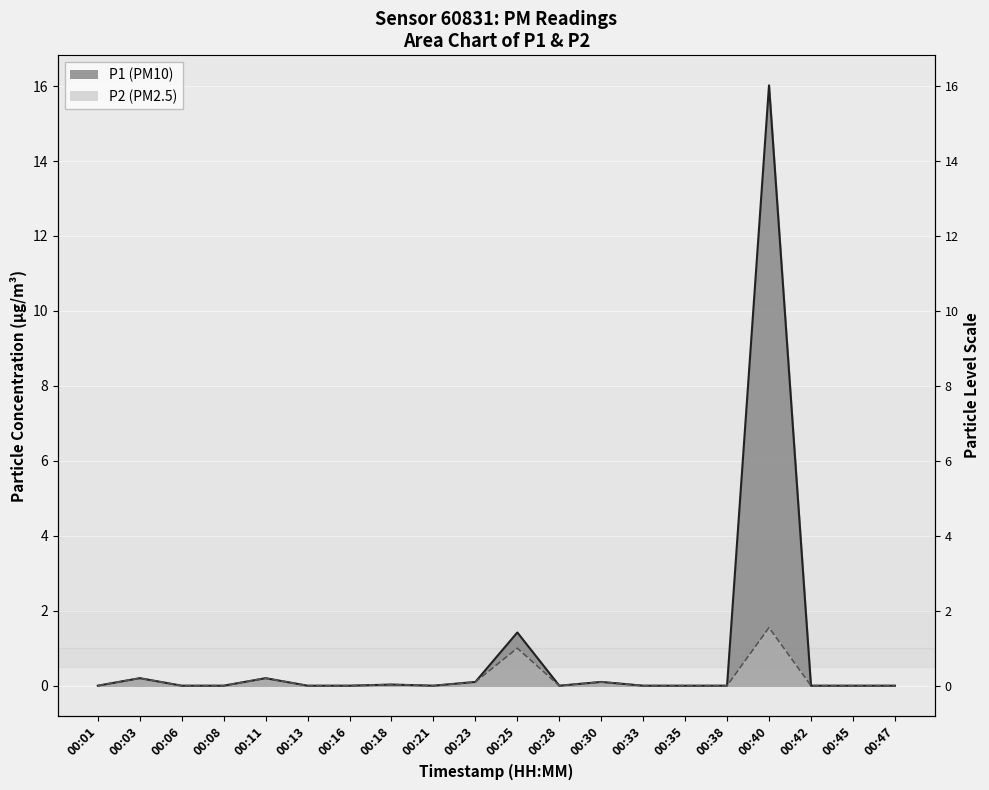

The P1 series shows 16.0 at 00:40. True or false?

True